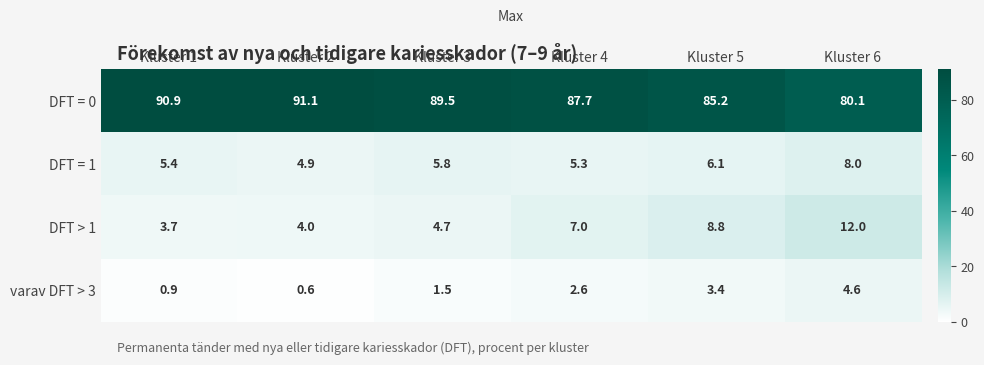

At how many categories does at least one series exceed 38?

6